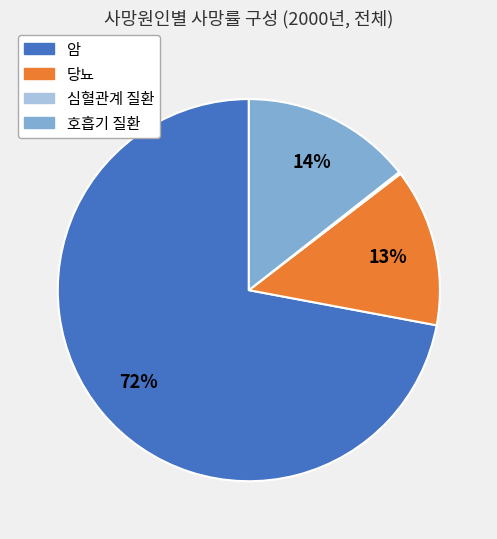

Combined, do 암 and 호흡기 질환 account for over 50%?

Yes